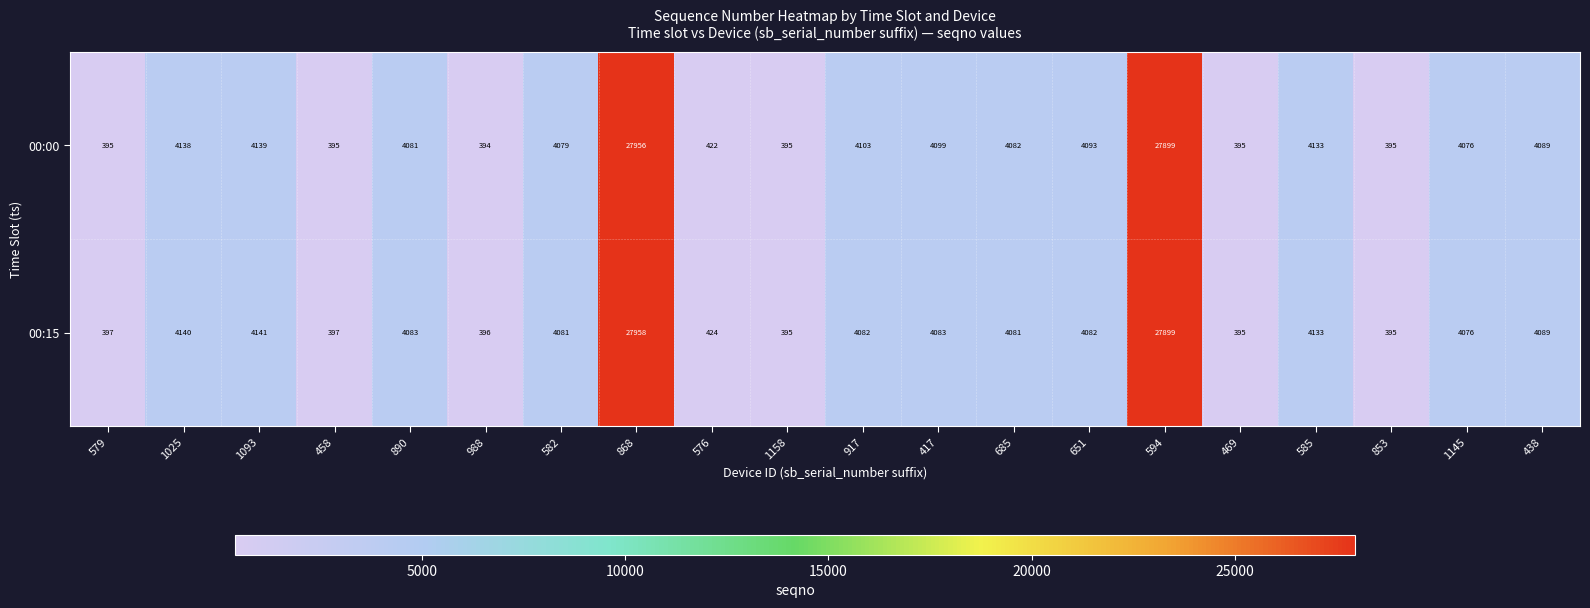

True or false: 00:15 has a value of 4089 at 438.

True